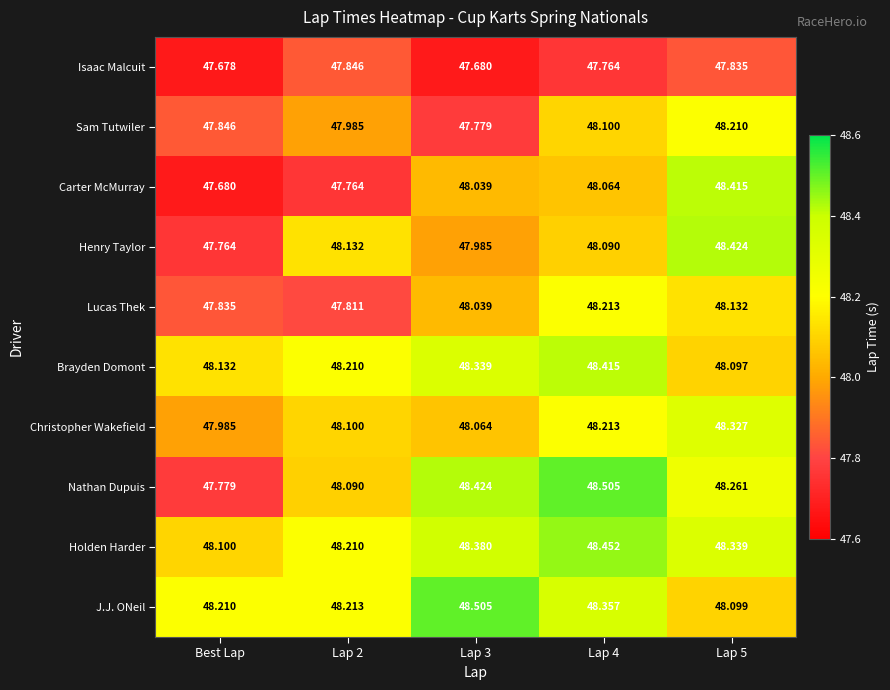

Which series has the largest total across all categories?

Holden Harder